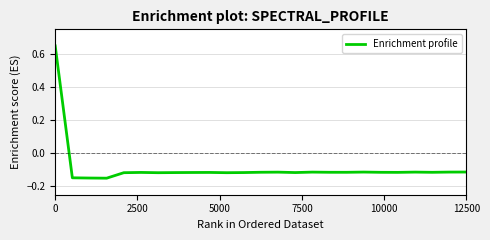

What is the difference between the maximum and minimum values?

0.8